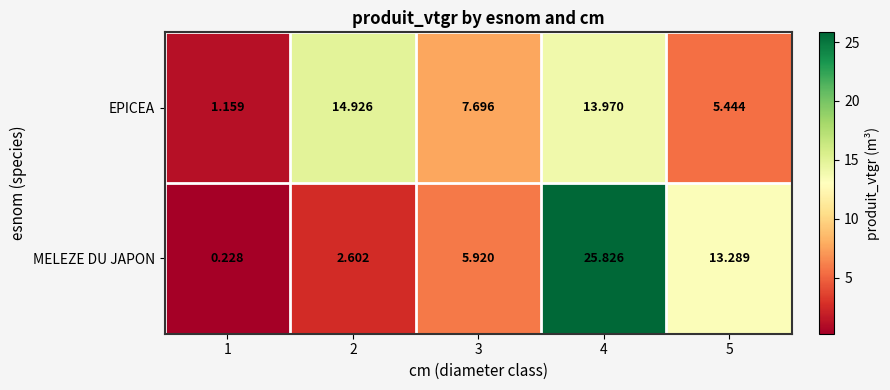

Is the value of EPICEA at 2 greater than the value of MELEZE DU JAPON at 1?

Yes